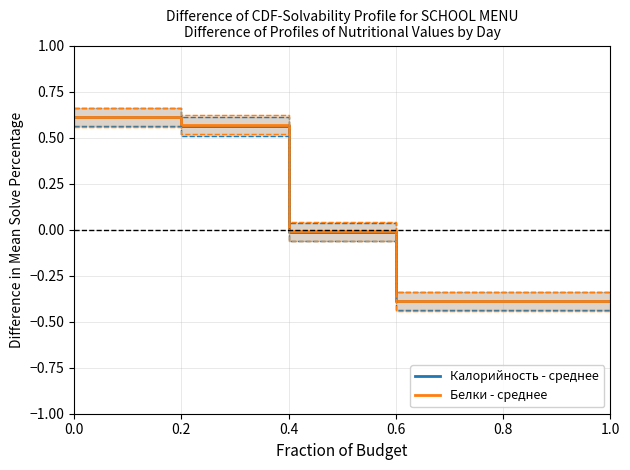

True or false: Белки - среднее has a value of 0.3 at 0.0.

False